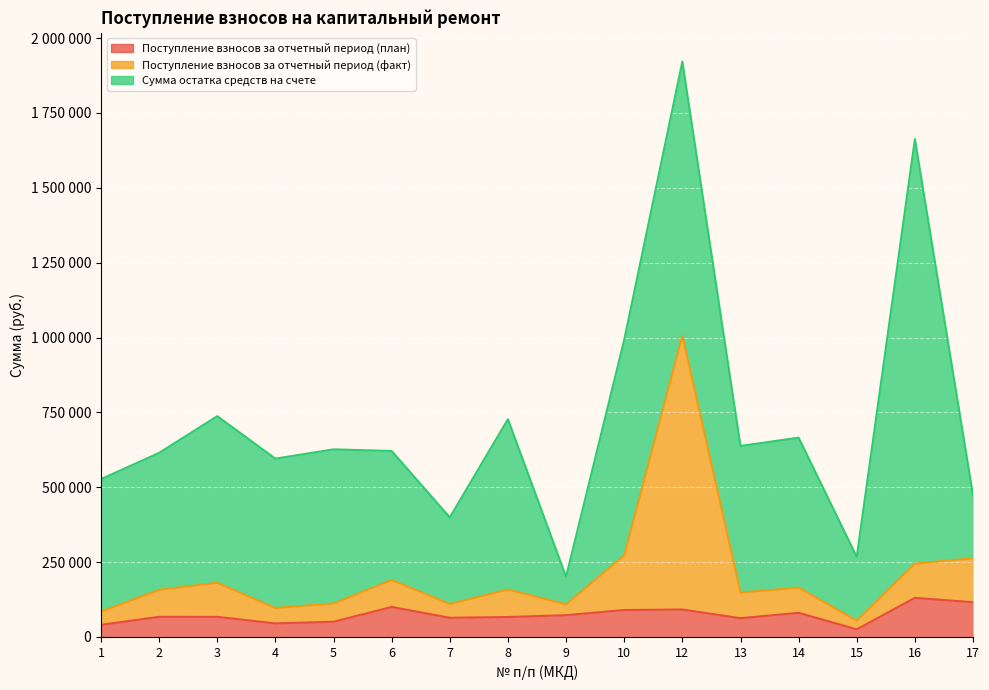

True or false: Поступление взносов за отчетный период (план) and Поступление взносов за отчетный период (факт) cross at least once.

False